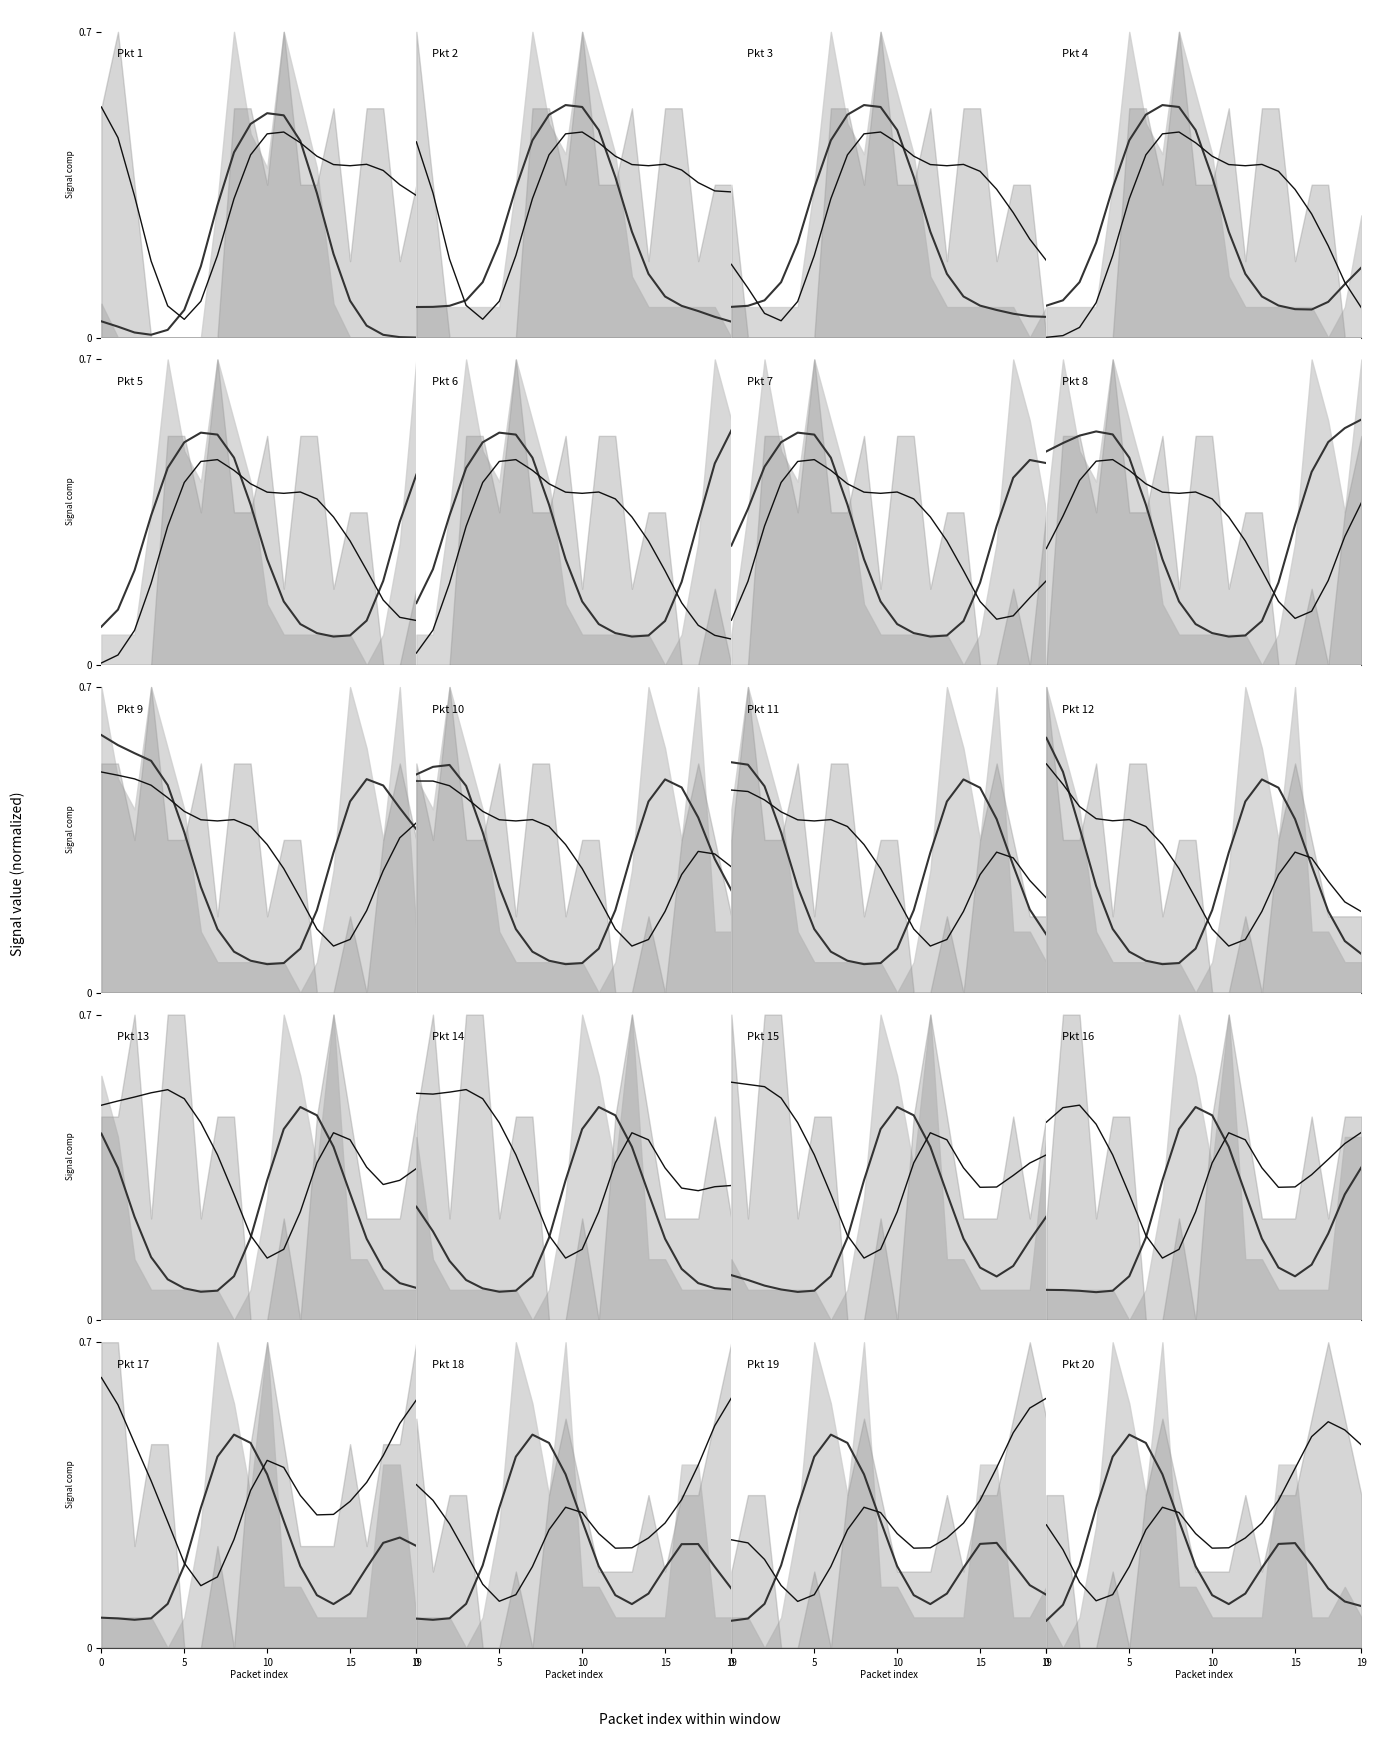

What is the maximum value for D1EMISSION_smooth?

0.5